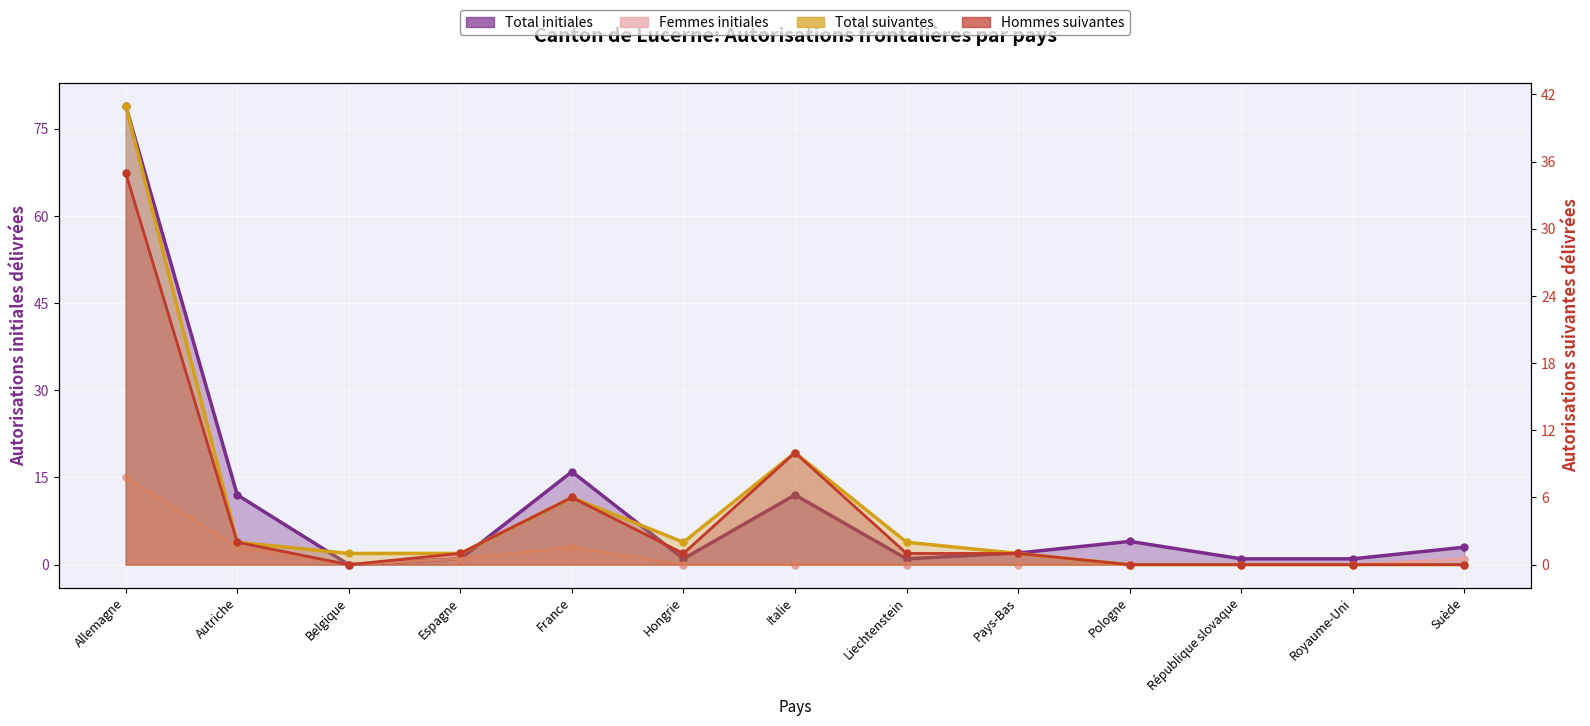

What is the label of the 6th point from the right?

Liechtenstein